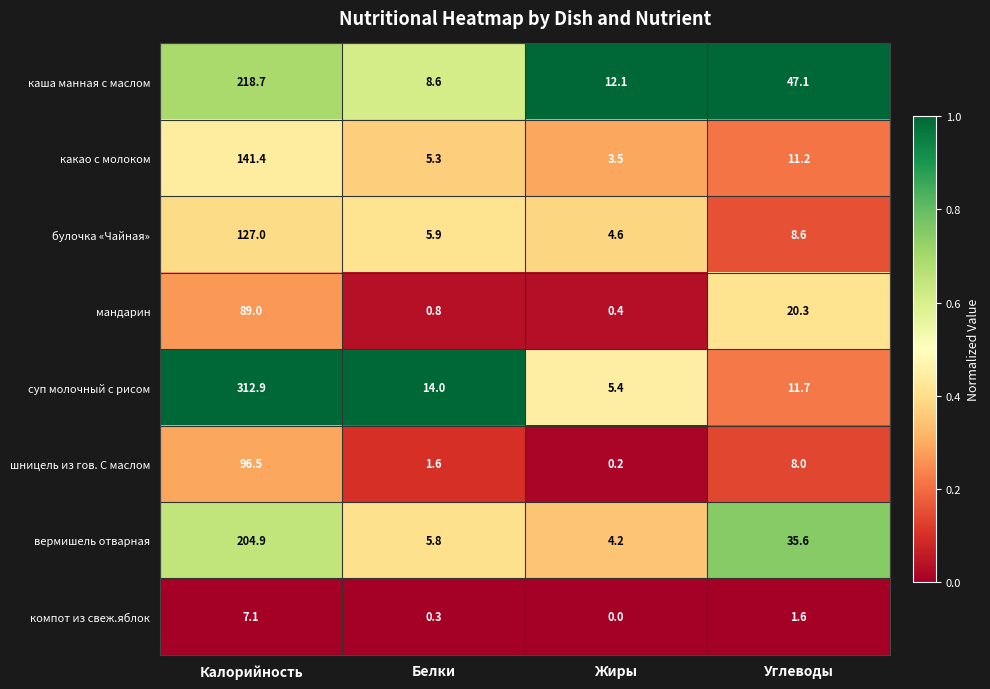

Is it true that каша манная с маслом equals 19.2 at Жиры?

False